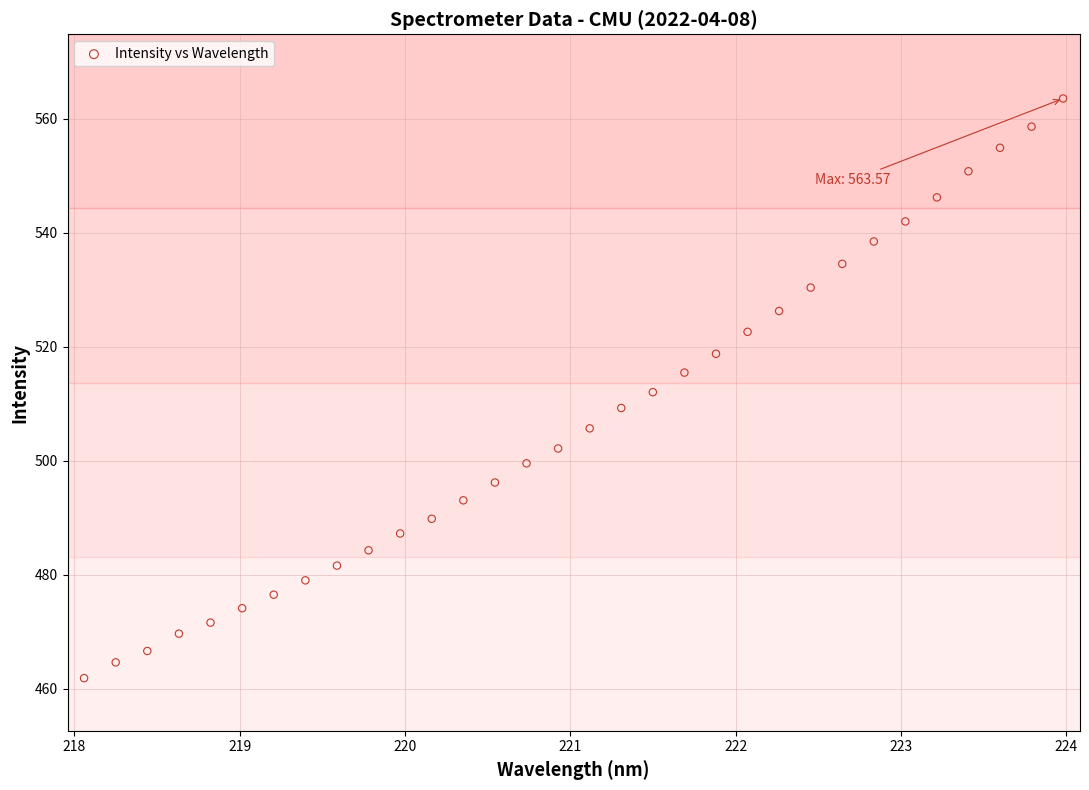

What is the range of Y values (max minus min)?

101.7